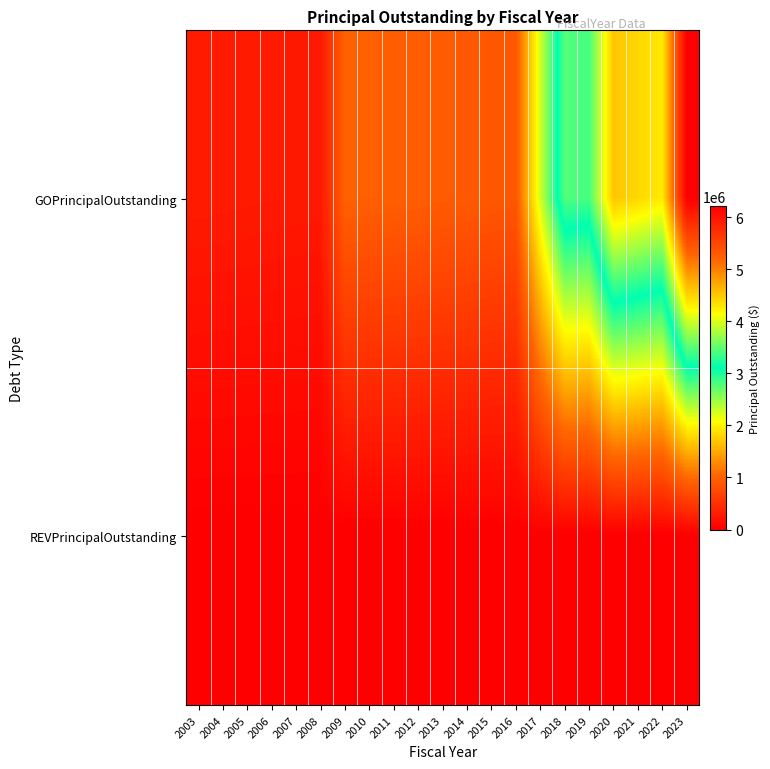

Count the number of categories in the chart.

21